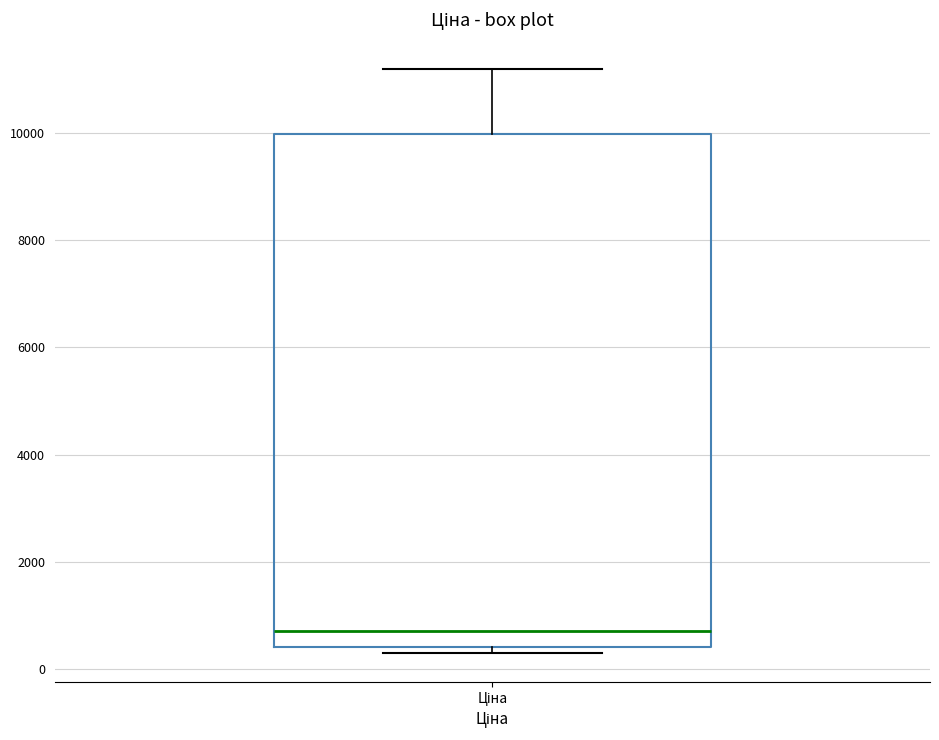

Where does the median line of the box for Ціна sit on the y-axis? The values are not printed on the chart, so give them approximately, as read against the axis.

800